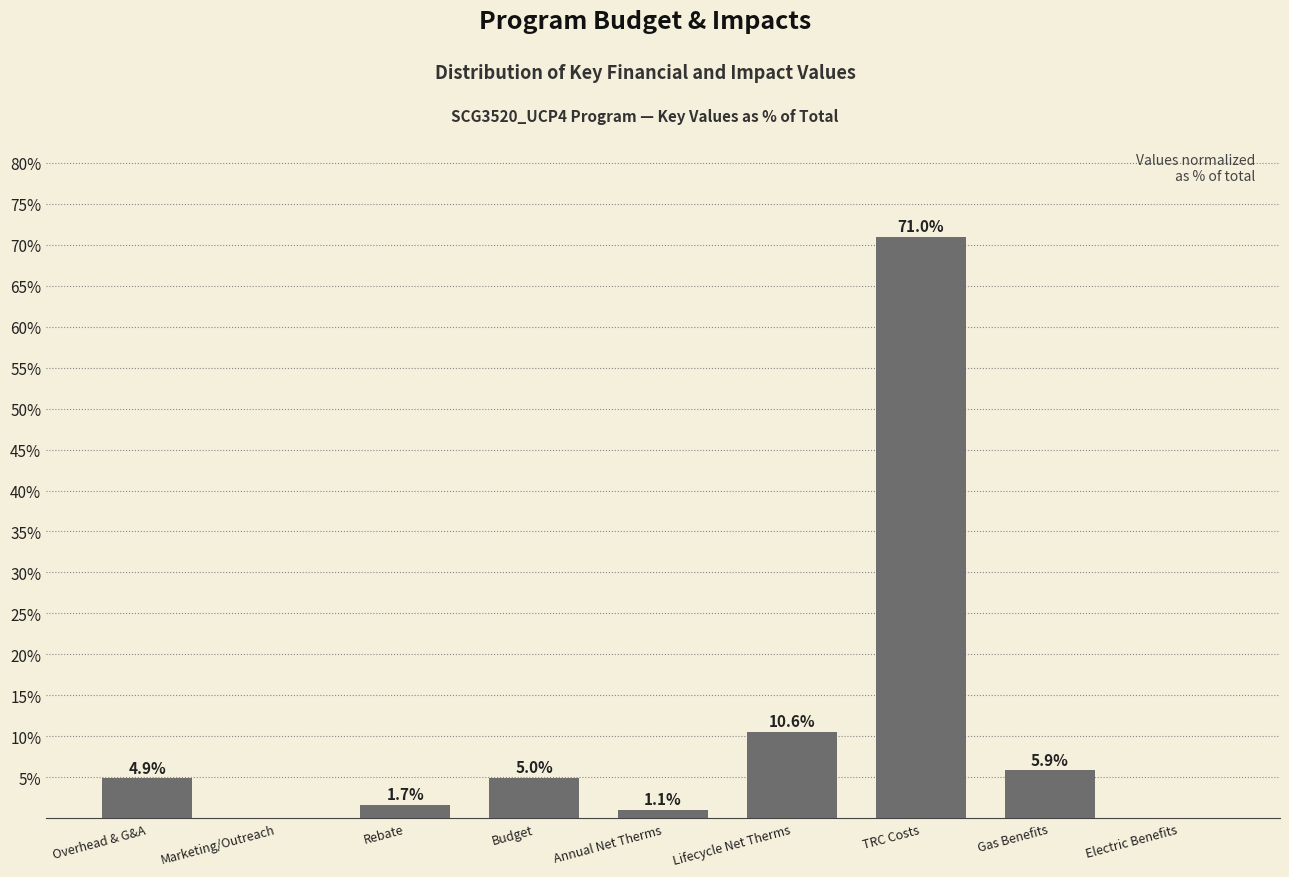

What is the sum of the values at Electric Benefits and Lifecycle Net Therms?

10.6